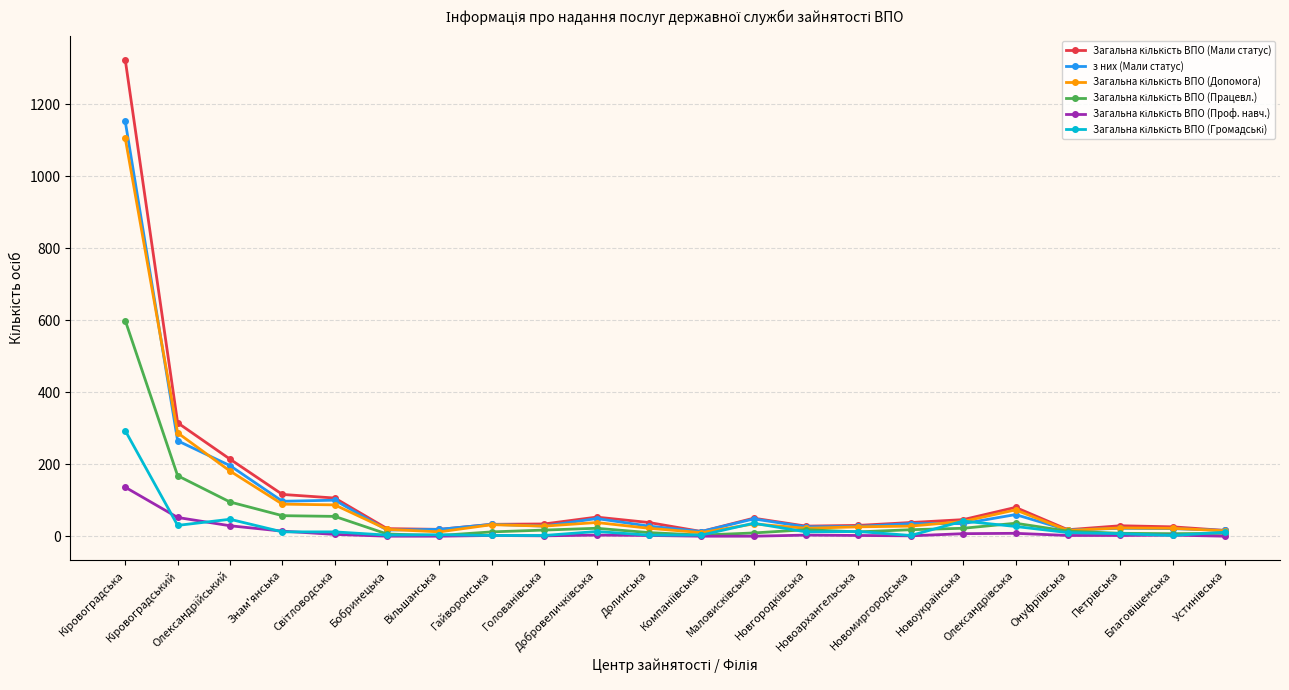

True or false: з них (Мали статус) has more than 2 interior local peaks.

True